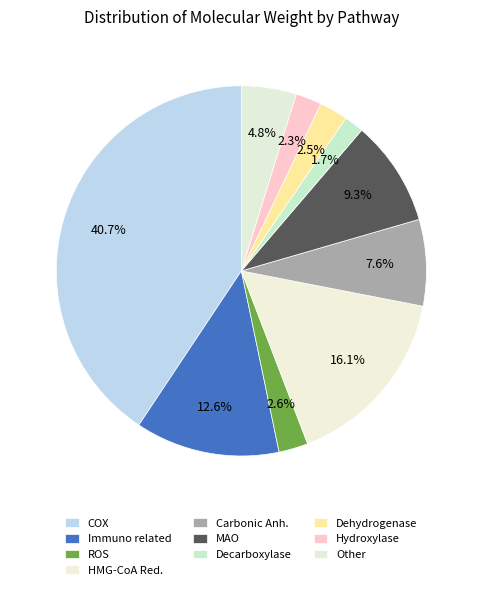

How many segments does this pie chart have?

10